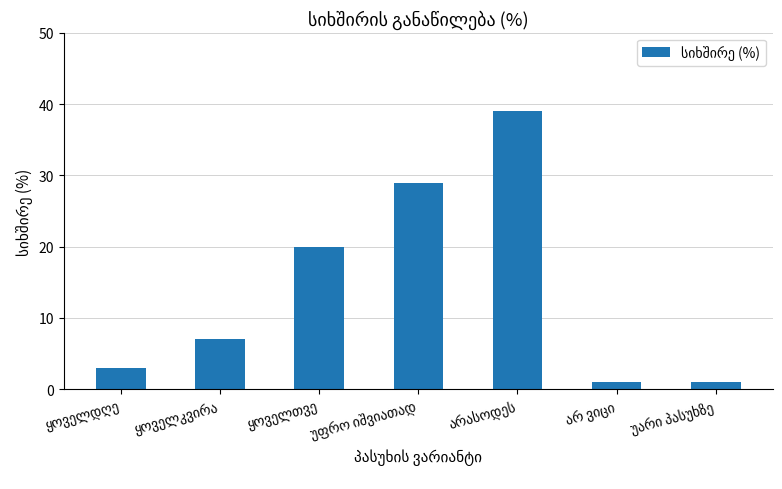

What is the difference between the second highest and second lowest values?

28